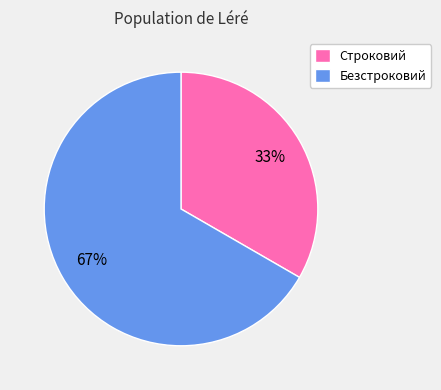

Which category has the smallest portion of the pie?

Строковий